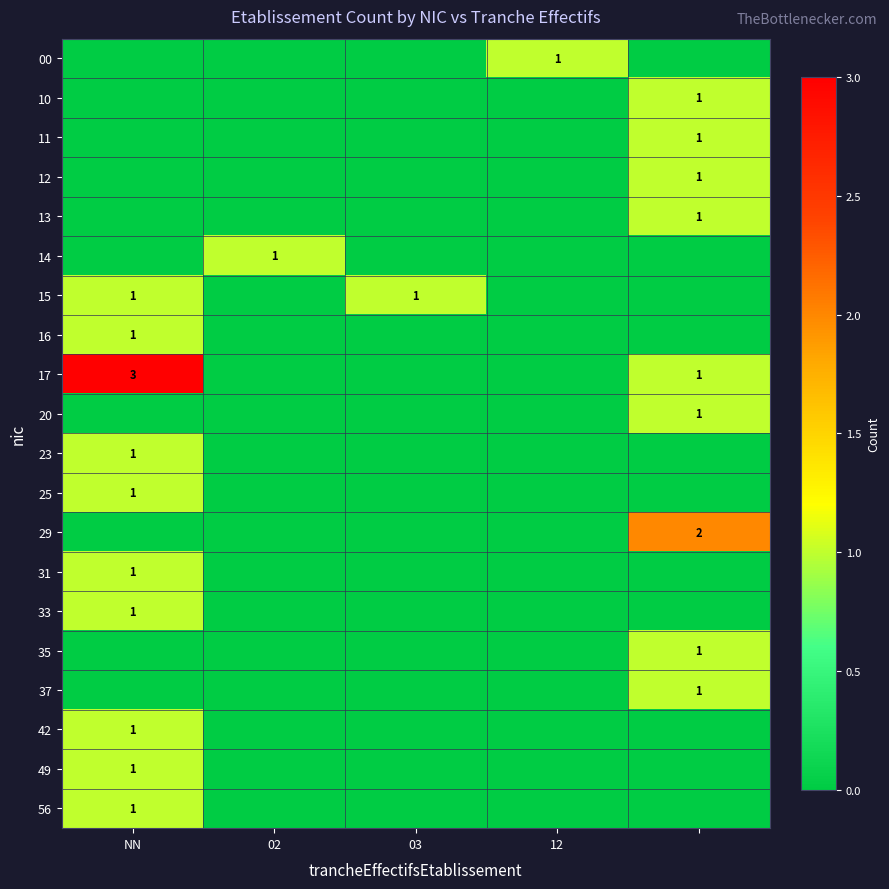

The 31 series shows 1 at NN. True or false?

True